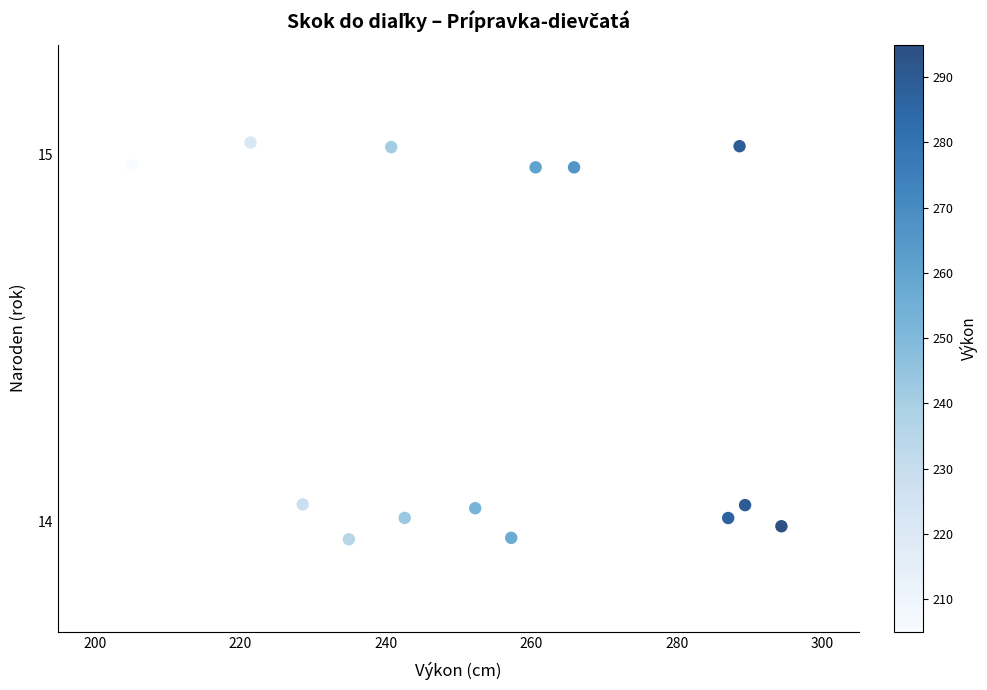

What is the range of X values (max minus min)?

89.3